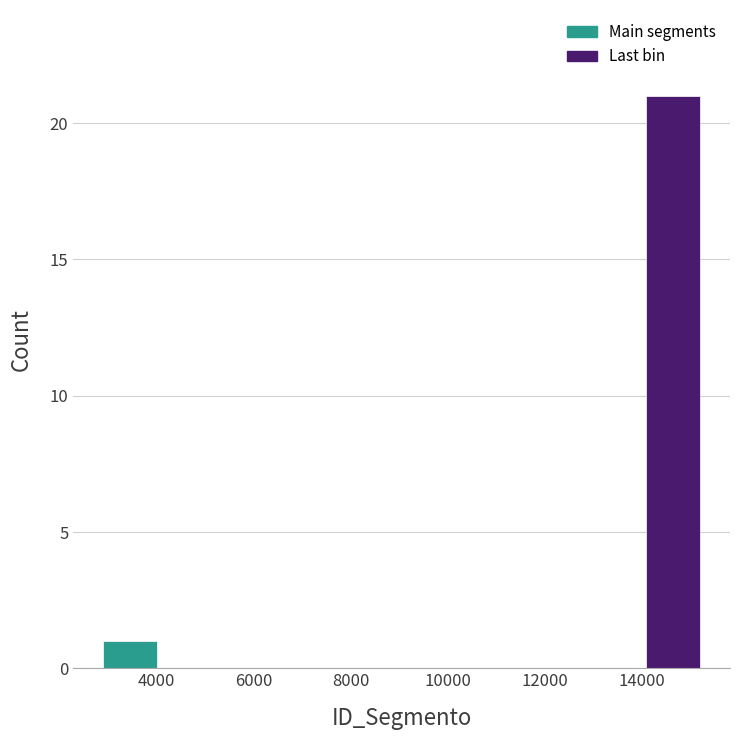

Over which range of the x-axis is the bar tallest?

14000 to 15400